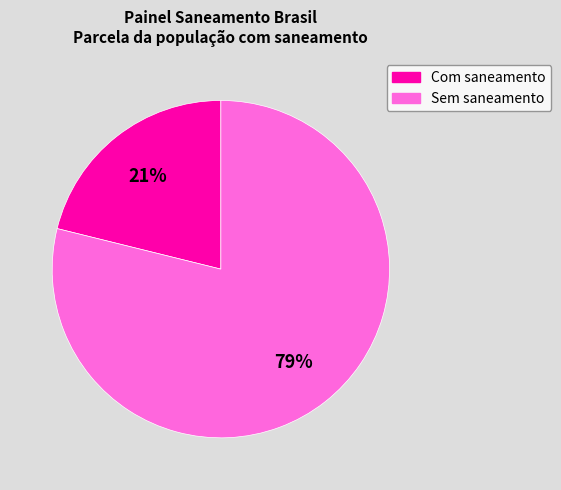

To the nearest percent, what is the difference between the largest and smallest slice percentages?

58%